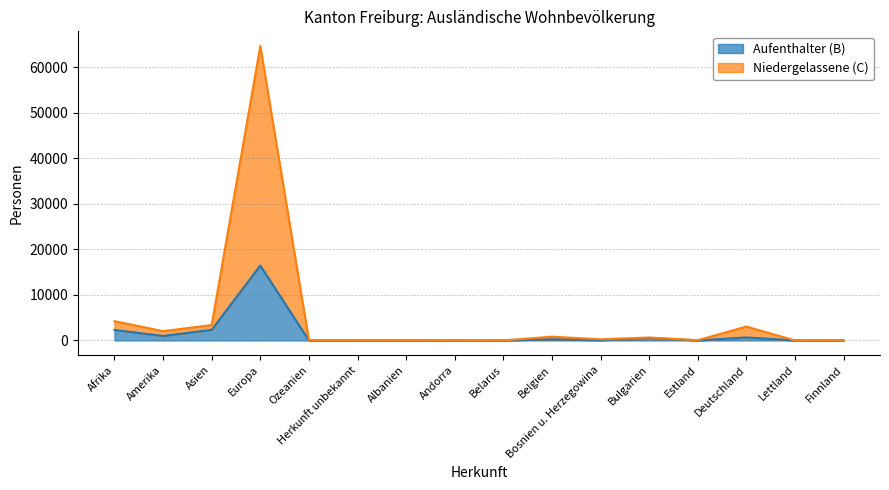

At which category is the sum across all series the highest?

Europa